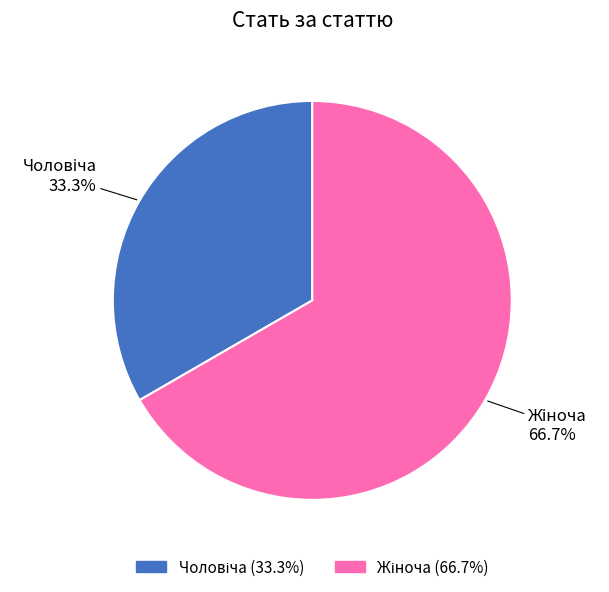

Is there any slice that represents more than half of the pie?

Yes